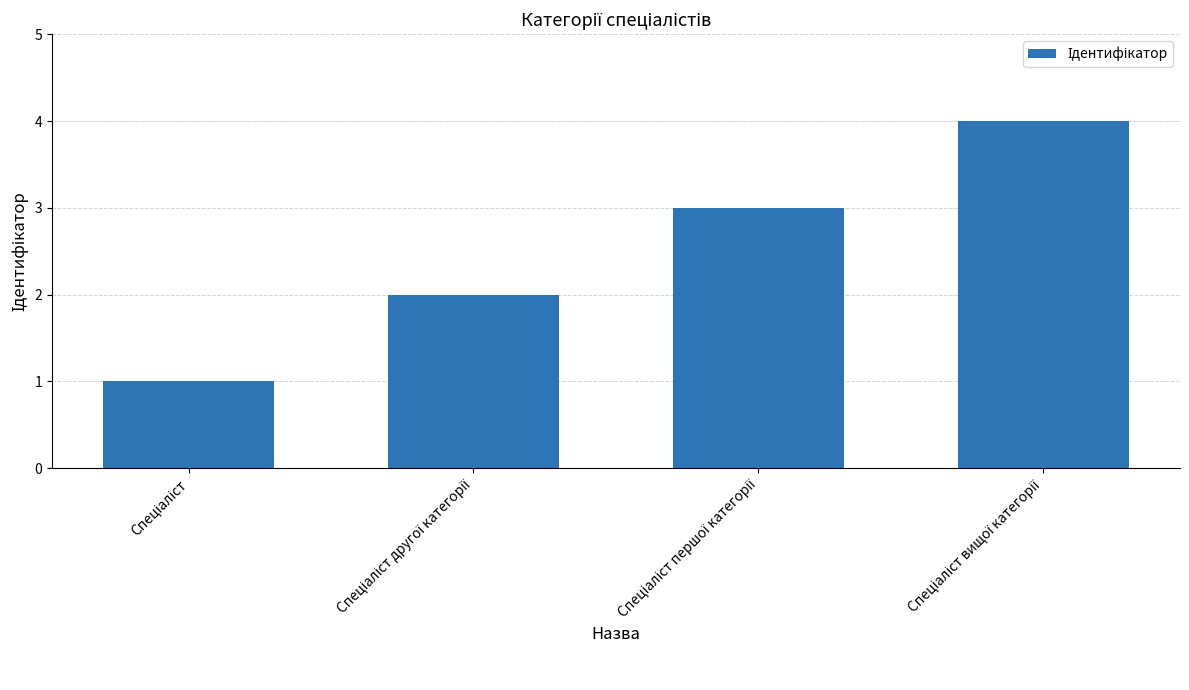

What is the greatest value displayed?

4